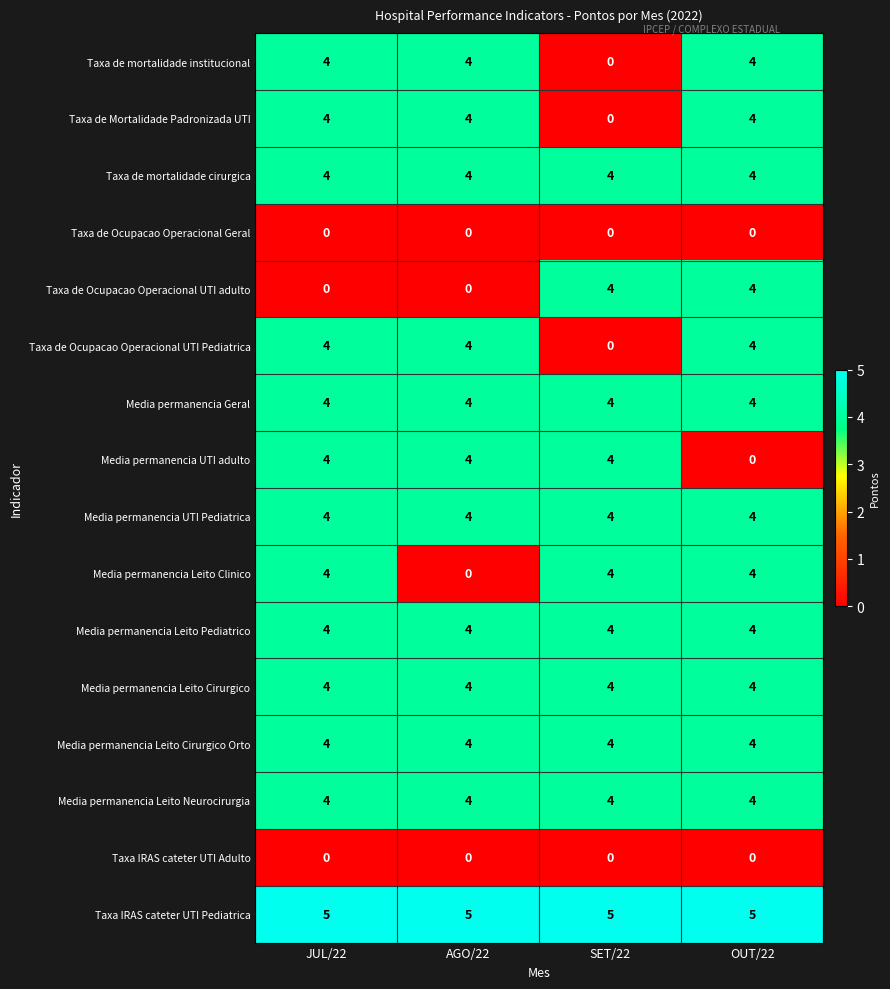

What is the average value of the Taxa de mortalidade institucional series?

3